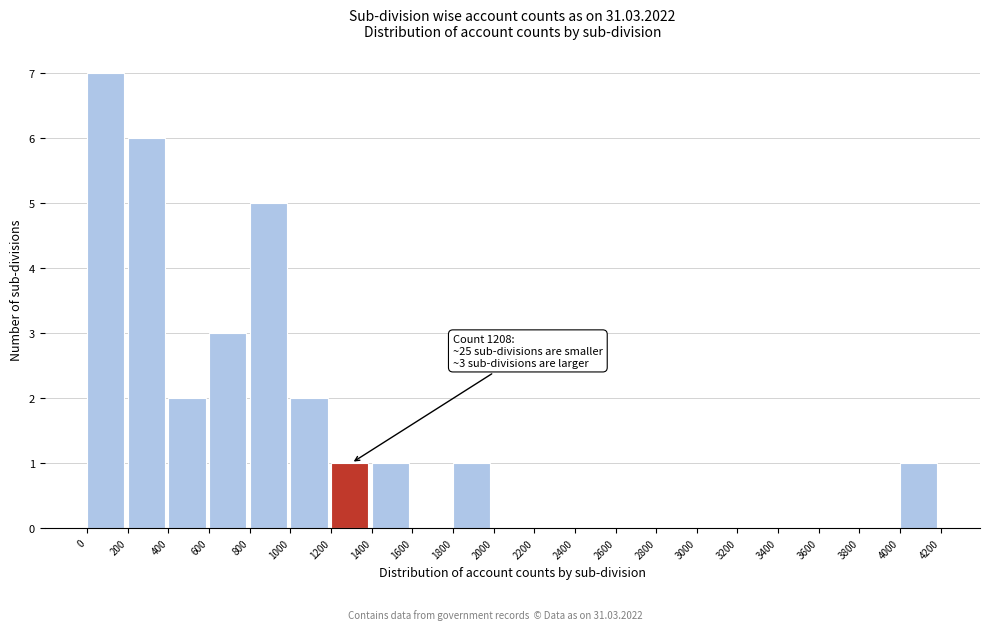

Over which range of the x-axis is the bar tallest?

0 to 200